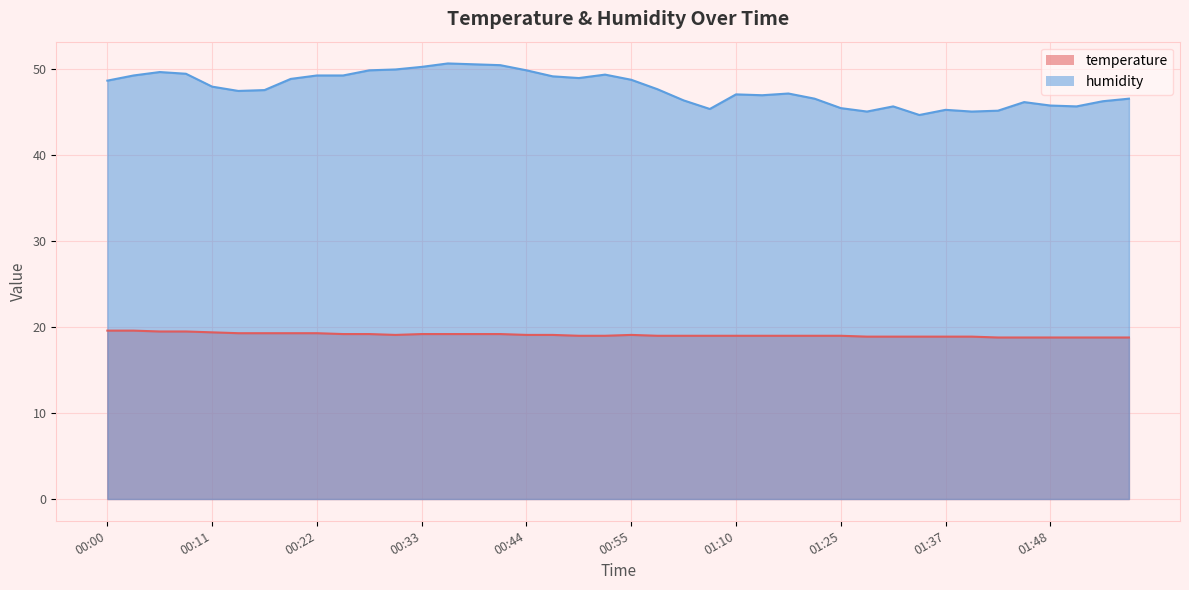

Rank the series at 01:37 from highest to lowest value.

humidity, temperature